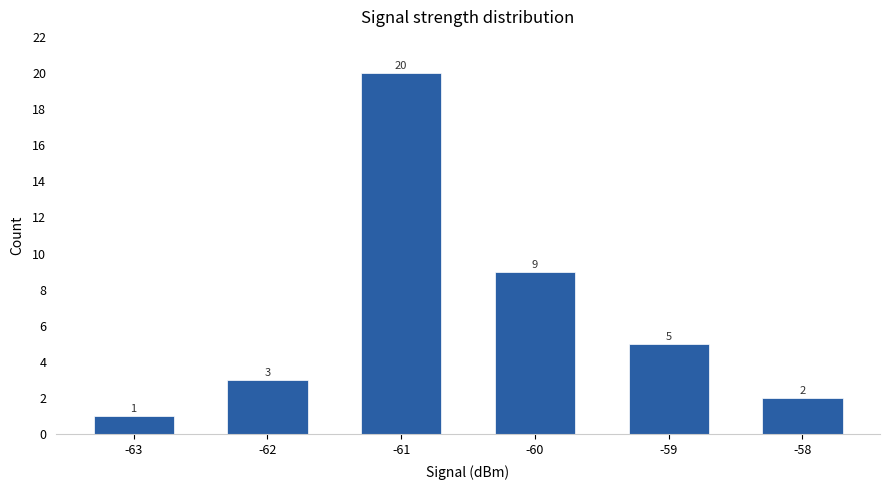

List the labels in order of value, largest first.

-61, -60, -59, -62, -58, -63